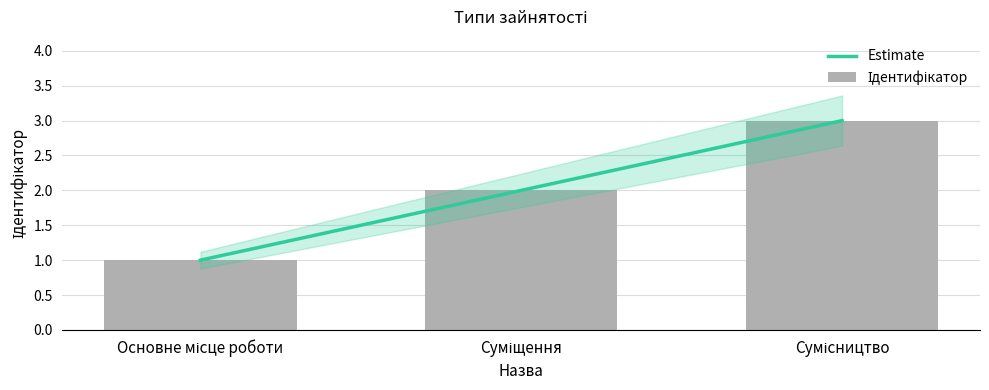

Reading left to right, transcribe all the data shown in this chart.

Основне місце роботи=1	Суміщення=2	Сумісництво=3